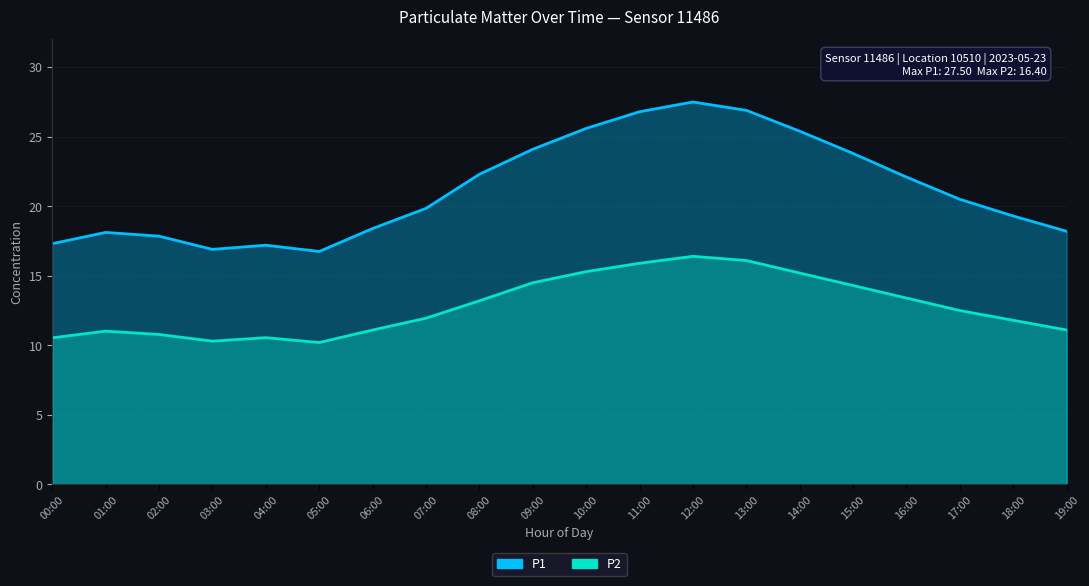

What is the difference between the P2 values at 07:00 and 16:00?

1.5